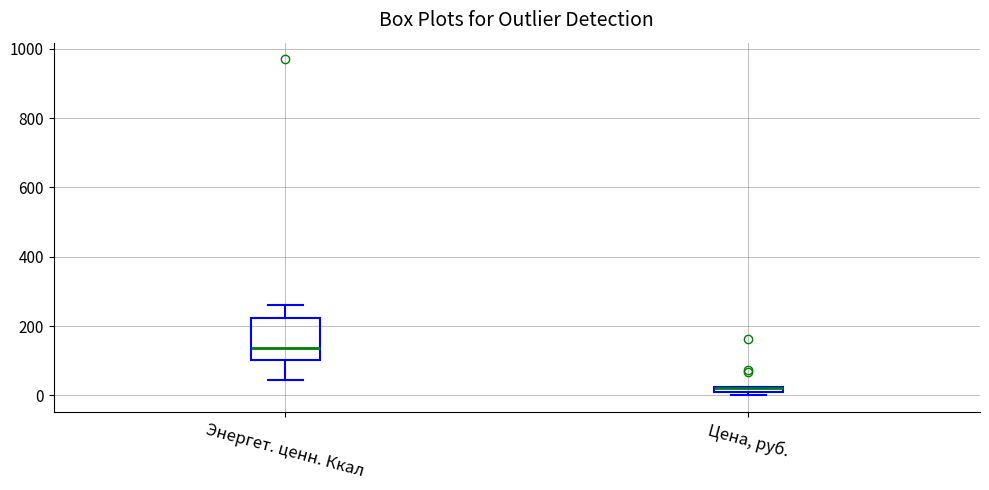

Where is the upper edge of the box for Цена, руб. on the y-axis? The values are not printed on the chart, so give them approximately, as read against the axis.

20